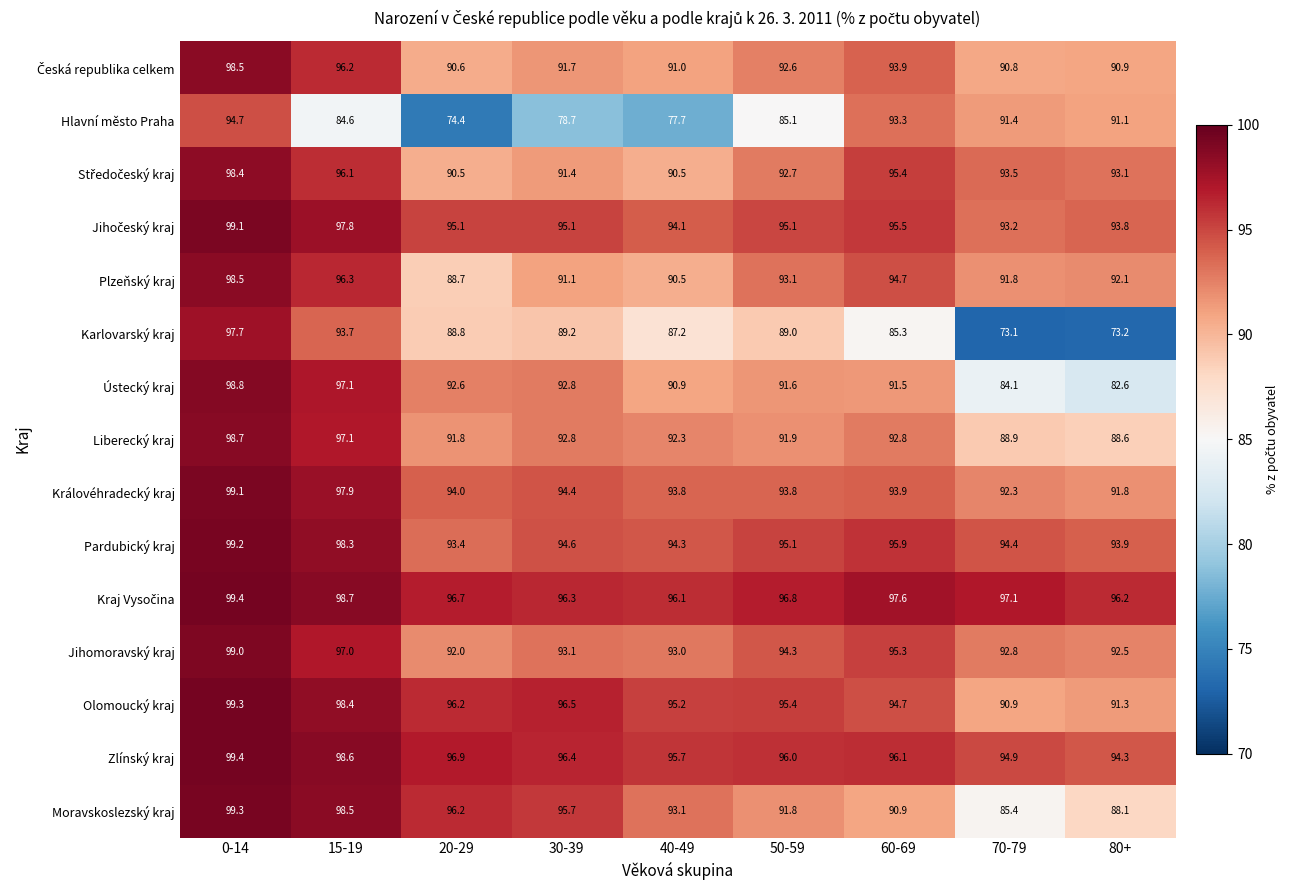

What is the greatest value displayed?

99.4